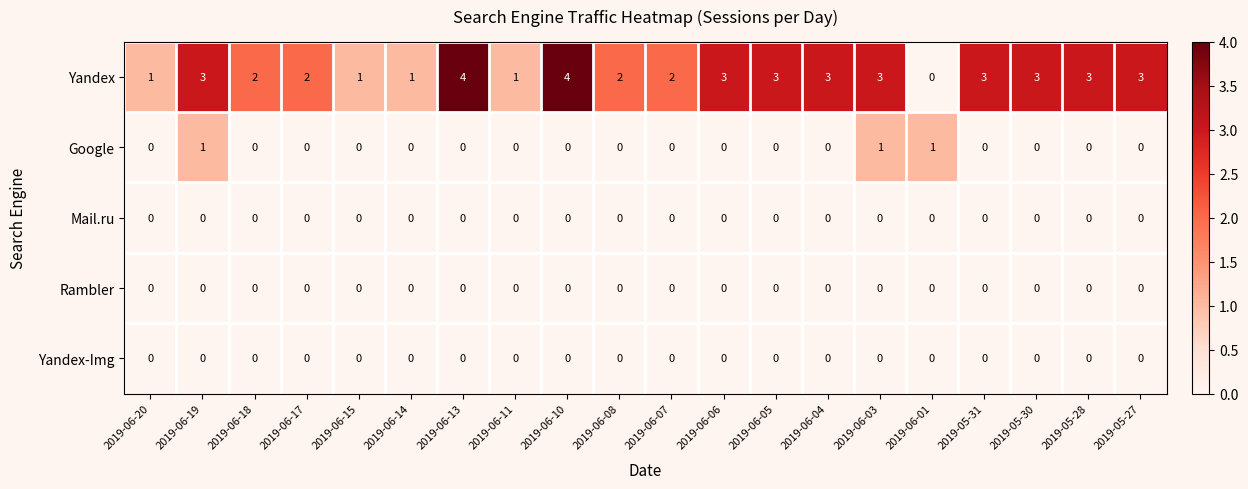

What is the total value across all series at 2019-06-01?

1